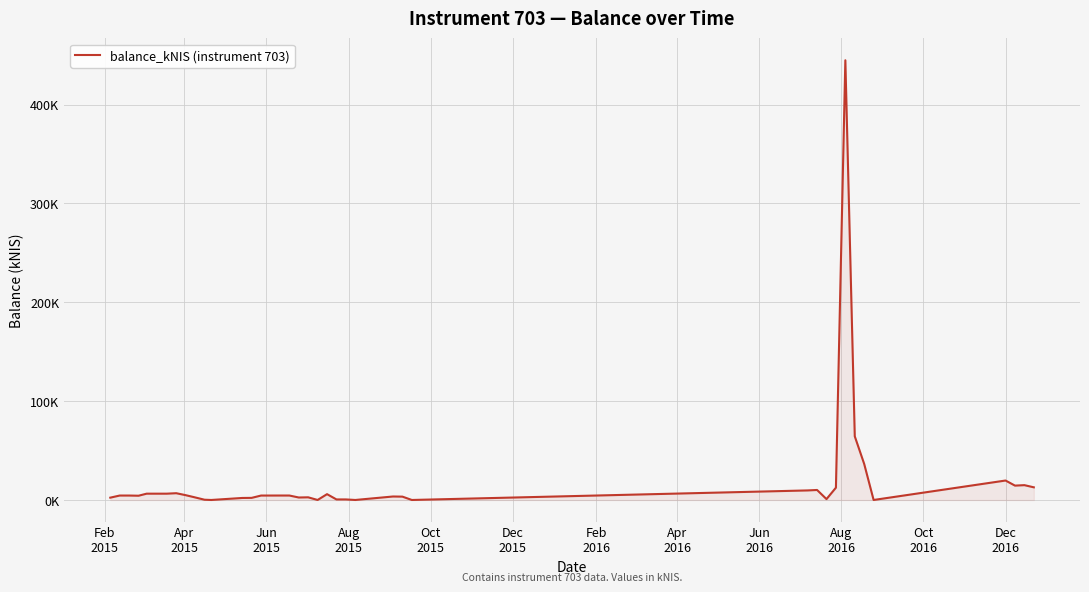

Does the chart have visible grid lines?

Yes